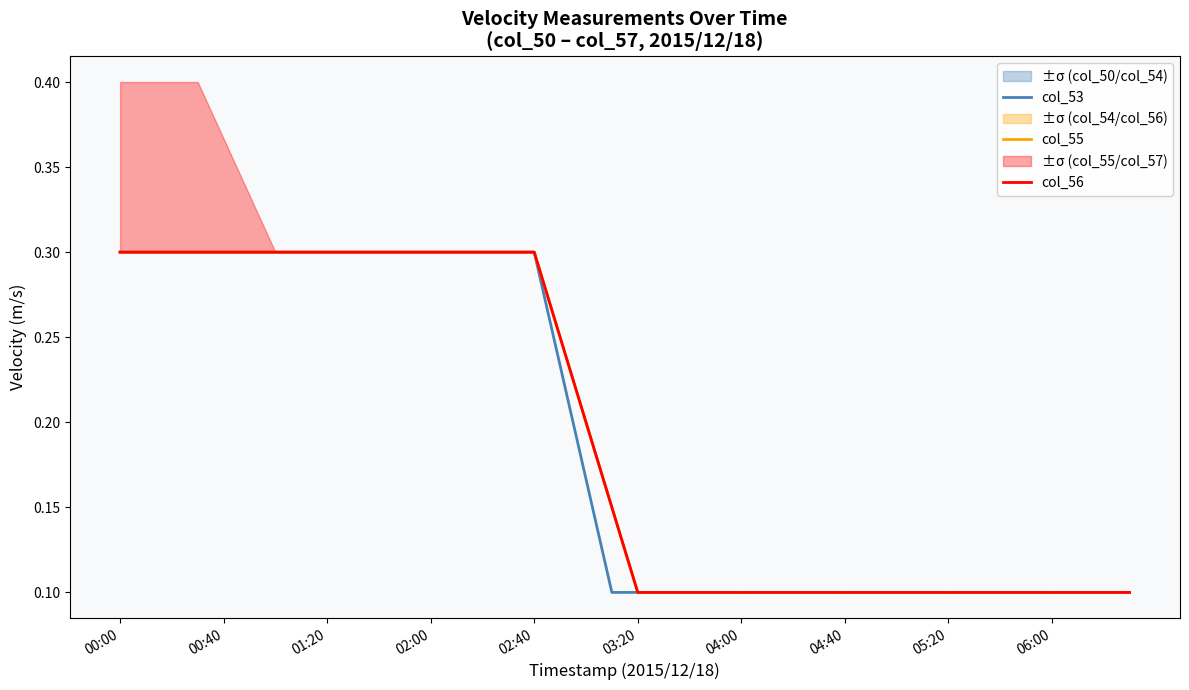

What is the sum of the col_53 values at 36 and 19?

0.2